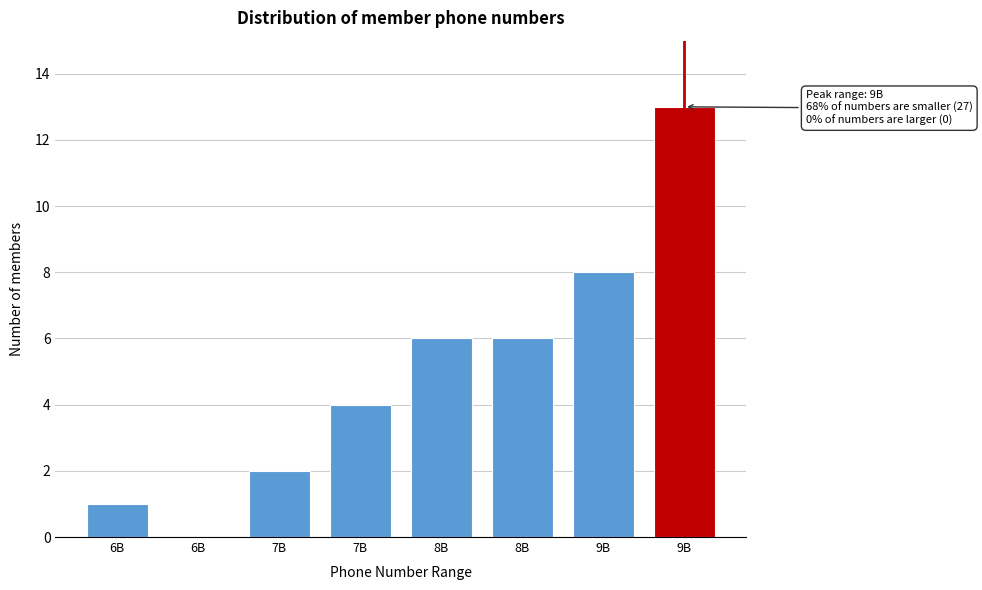

How many values are above zero?

7